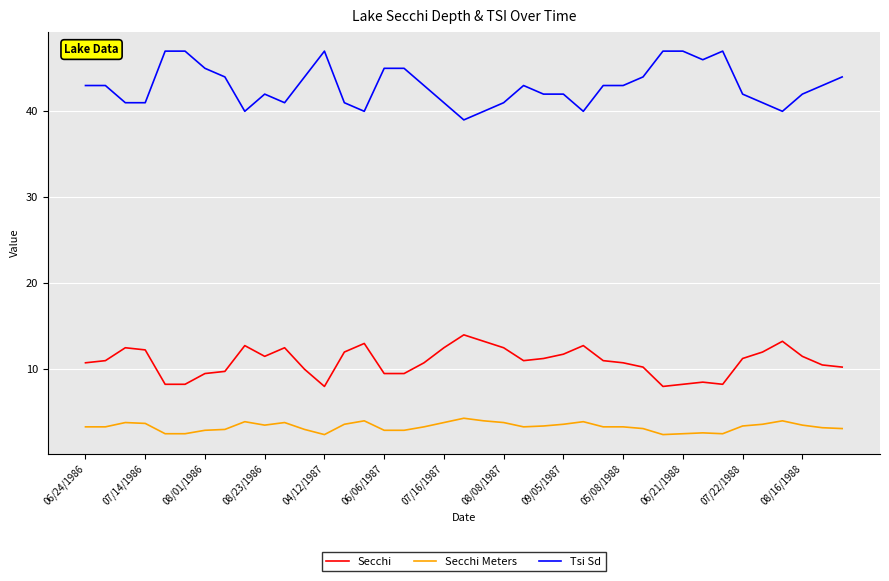

What is the highest value of the Secchi series?

14.0